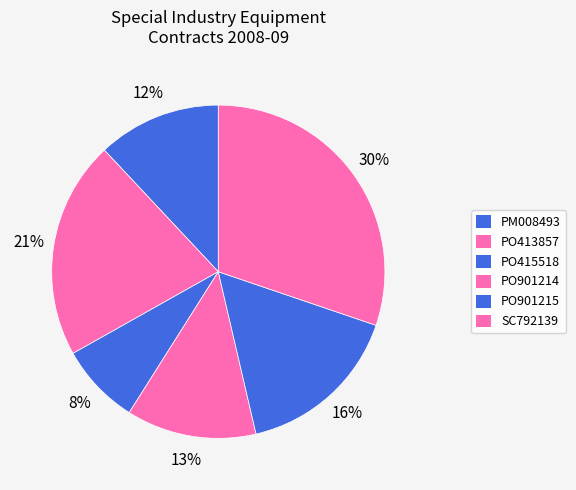

Approximately how many times larger is the value at PO901214 compared to PO415518?

1.6